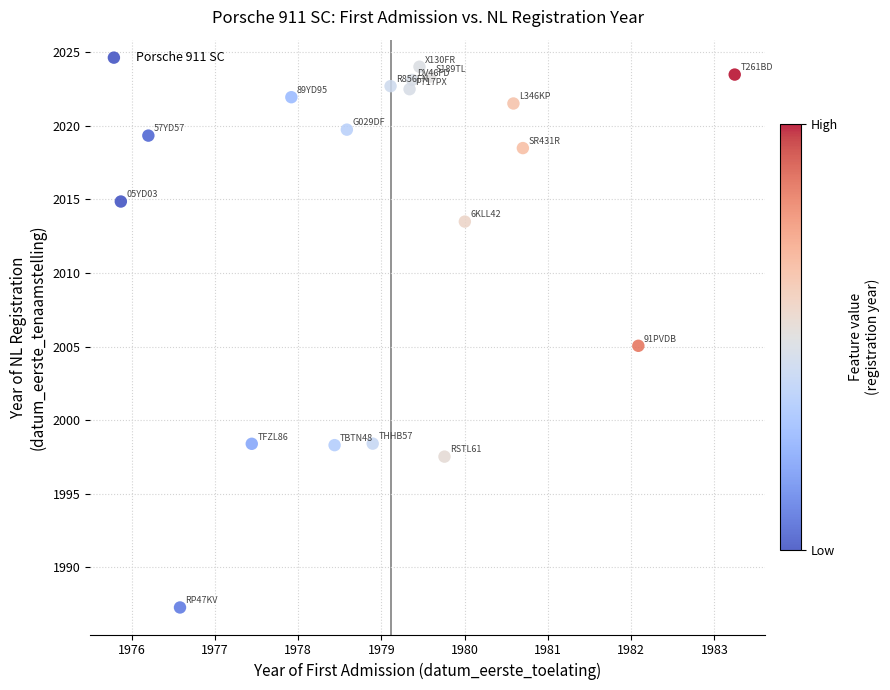

What is the range of Y values (max minus min)?

36.8